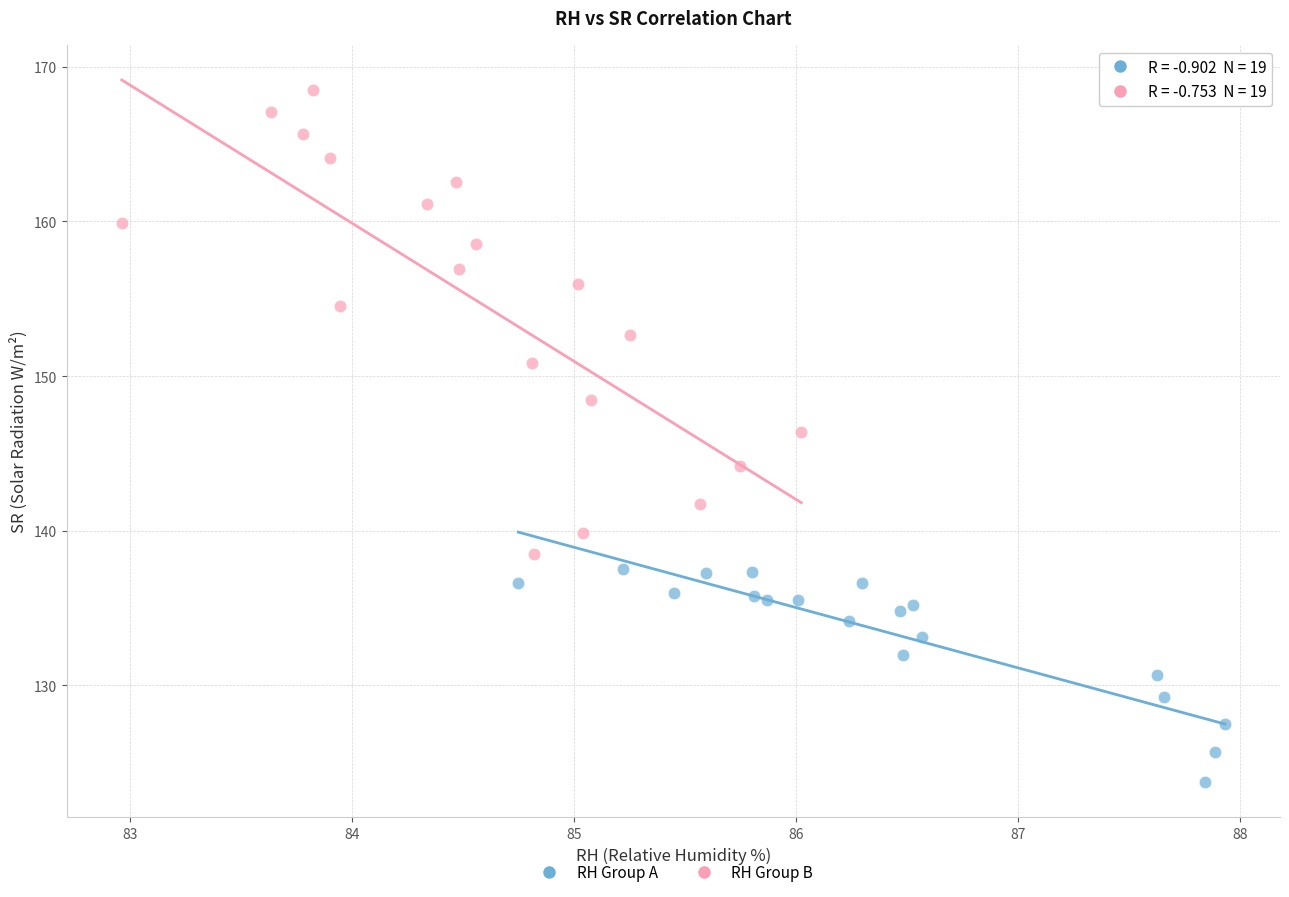

Which series reaches the minimum Y coordinate?

RH Group A